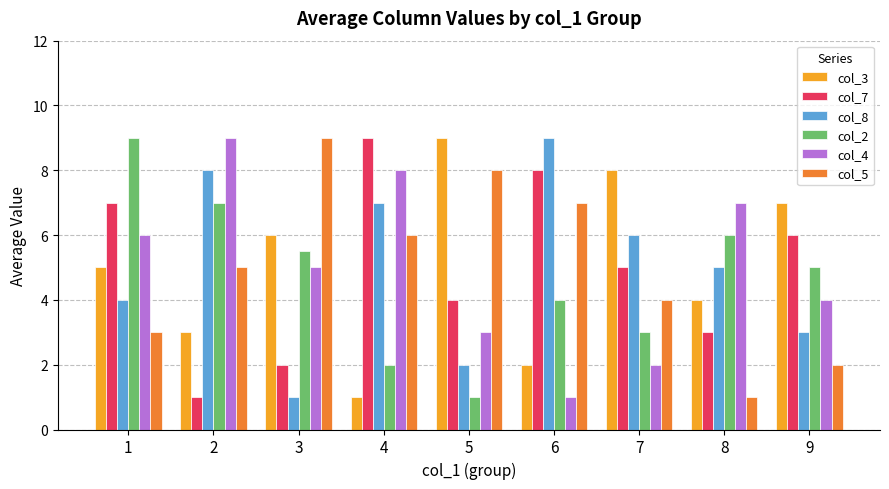

Are the bars grouped side by side (vs. stacked)?

Yes